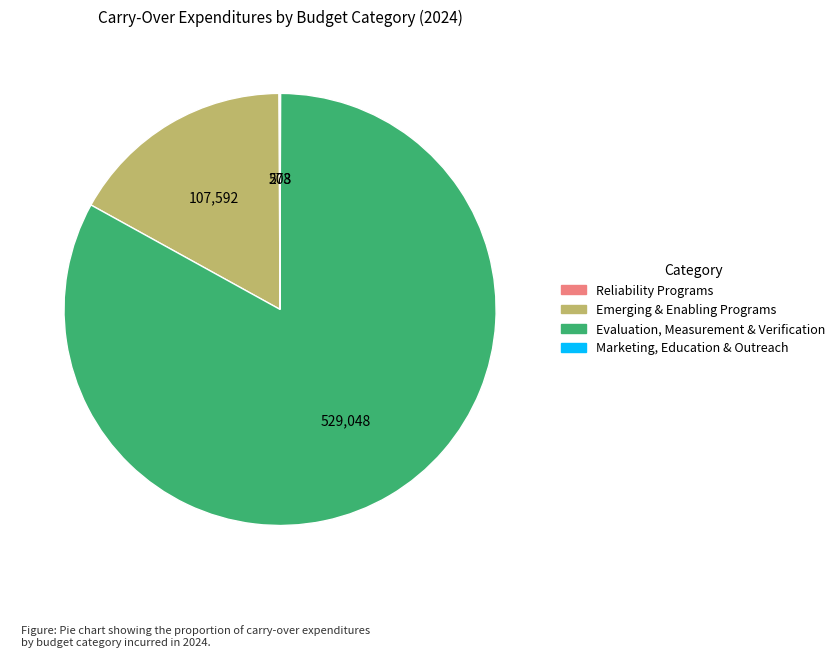

Is there a majority slice in this chart?

Yes